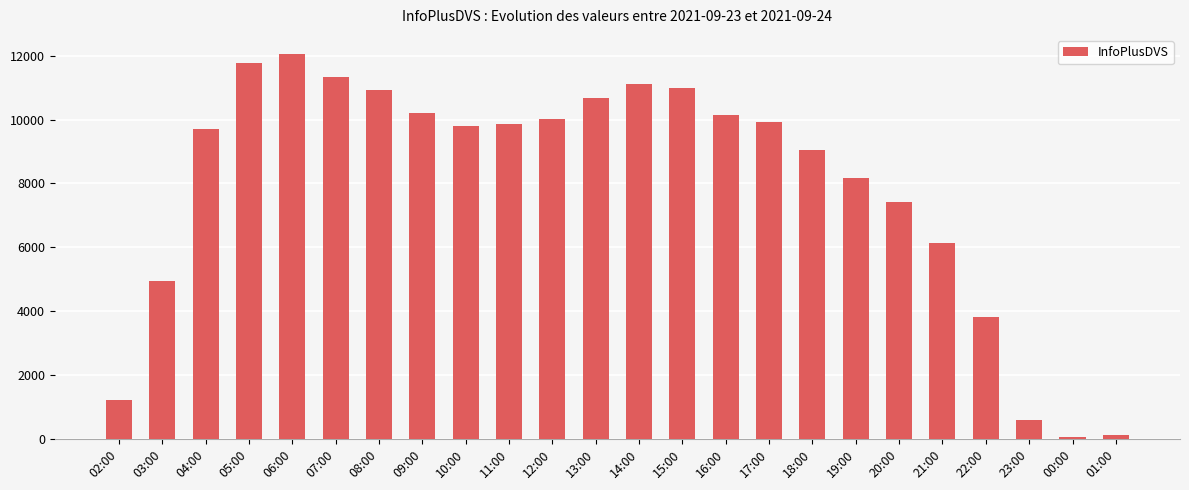

What is the greatest value displayed?

12048